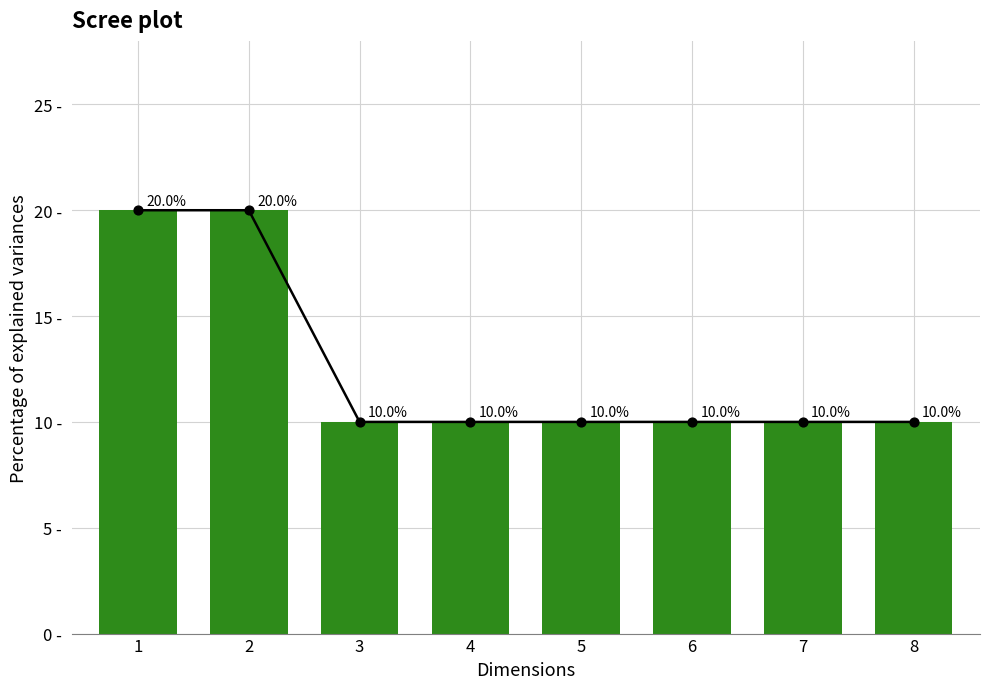

Between 3 and 2, which is larger?

2